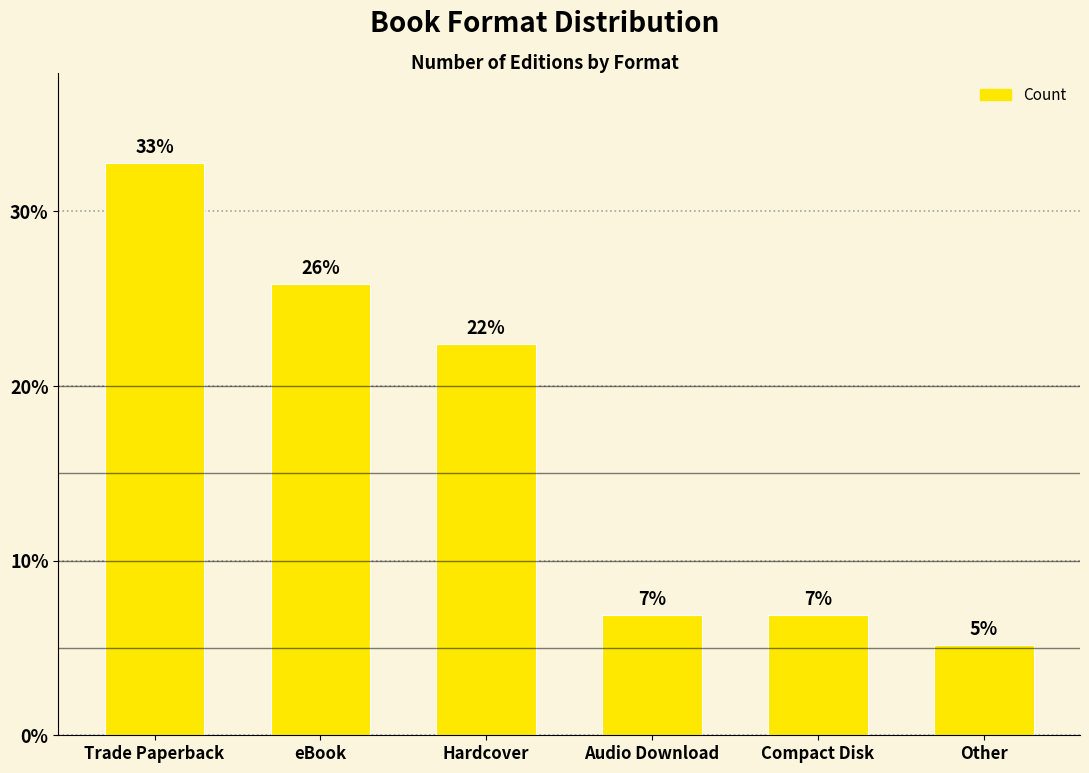

Where does the data first go above 13?

Trade Paperback